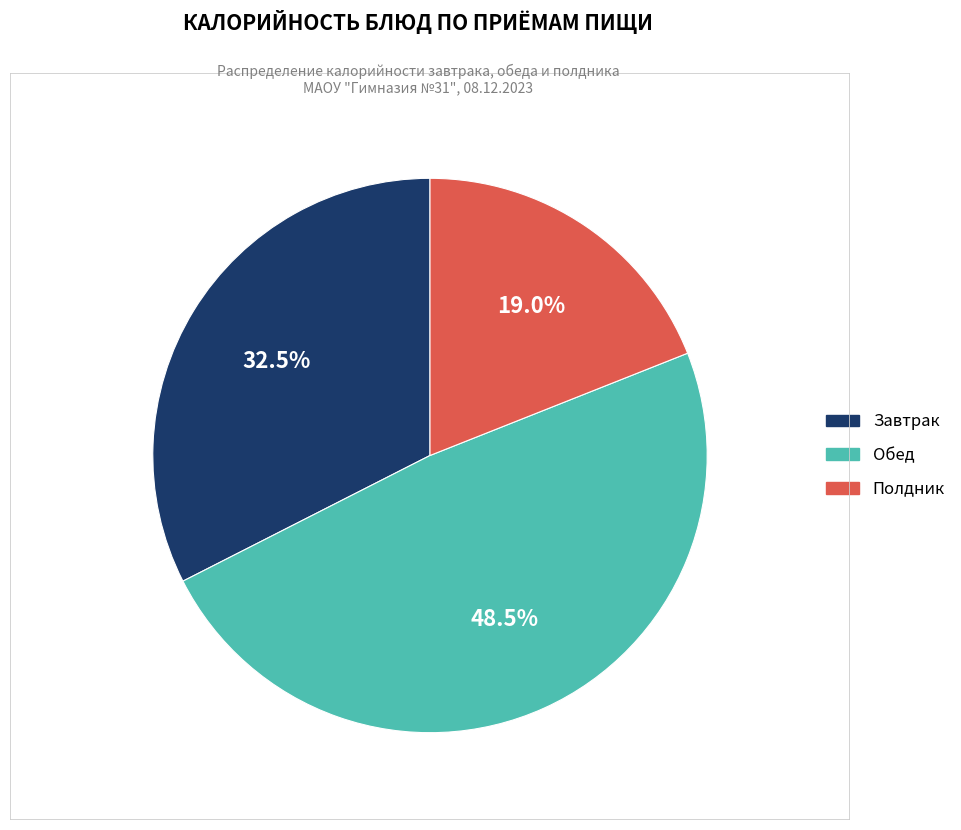

Is there any slice that represents more than half of the pie?

No